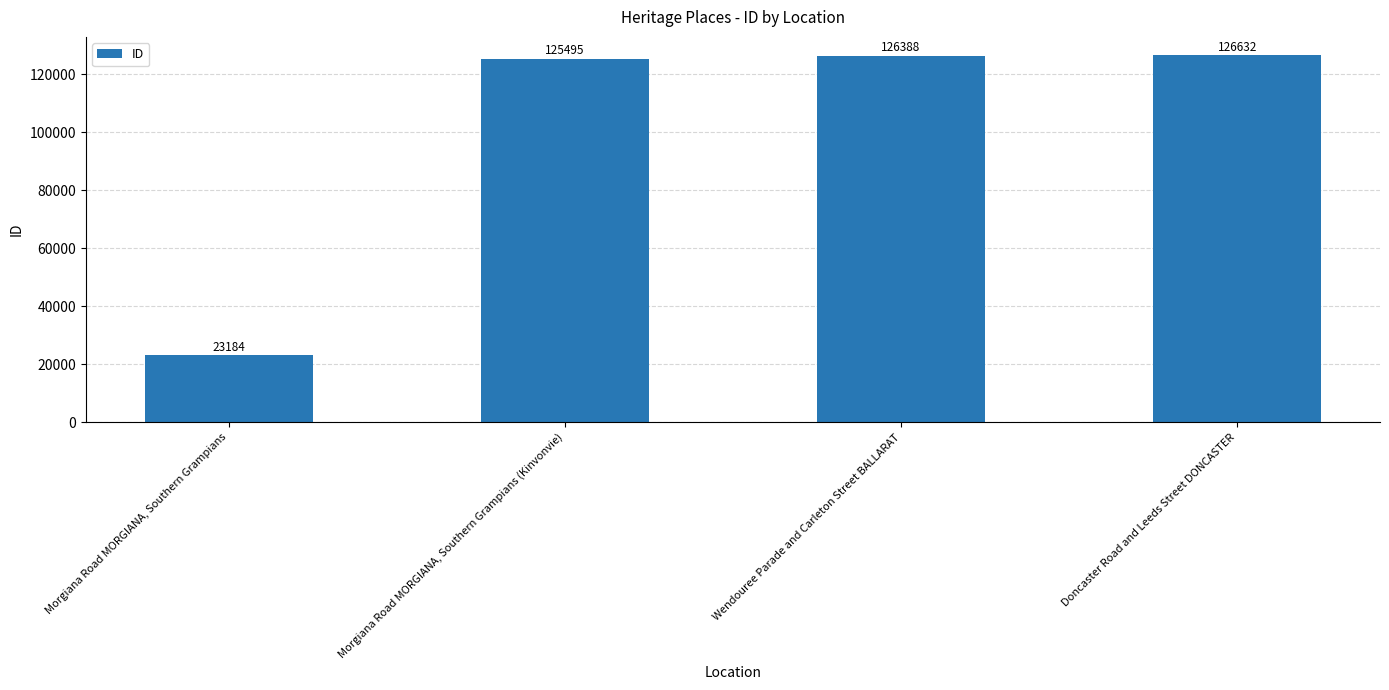

What value does the data have at Morgiana Road MORGIANA, Southern Grampians (Kinvonvie), to the nearest 50?

125500